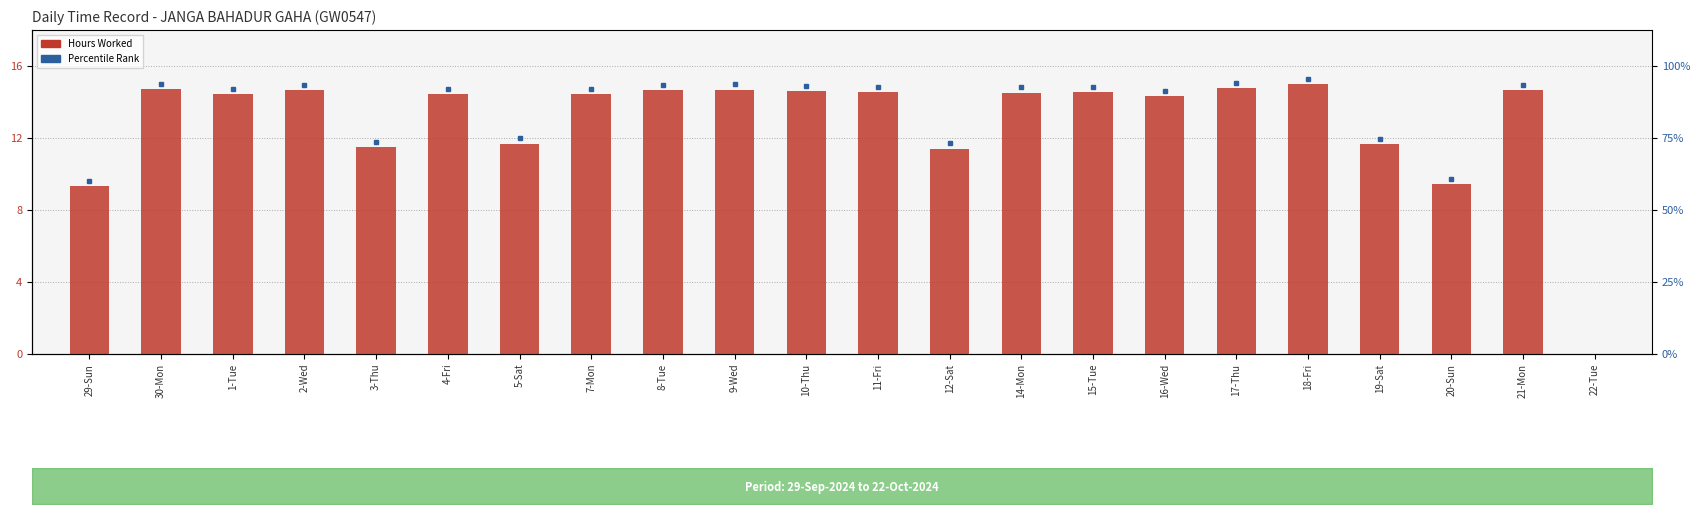

Which label corresponds to the smallest value in the chart?

22-Tue